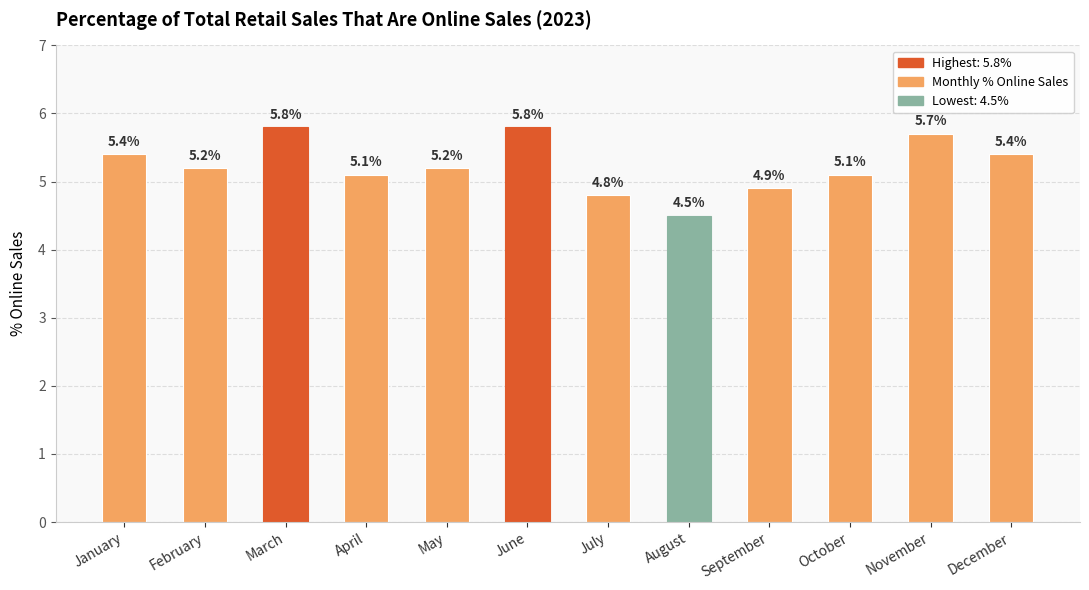

Which has a higher value, September or October?

October